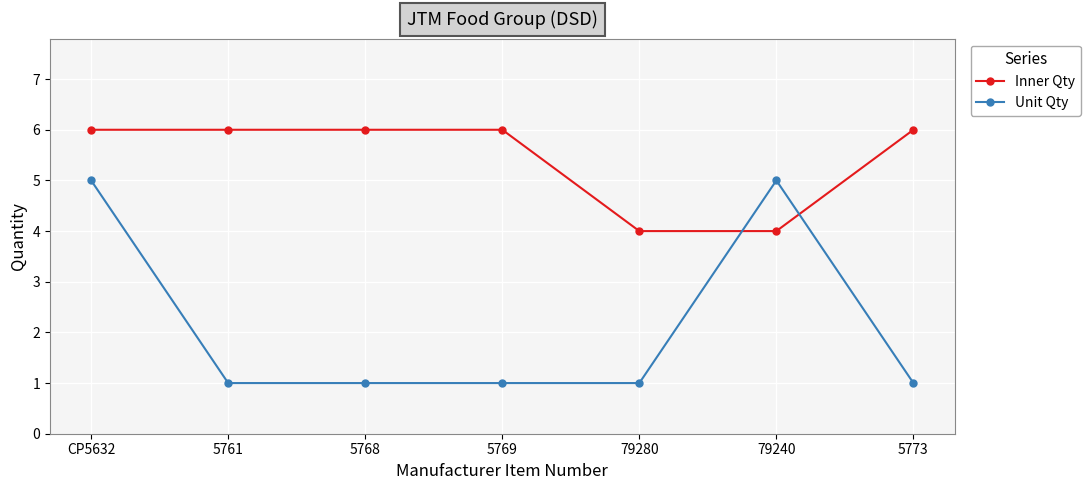

Which series has the largest range (max minus min)?

Unit Qty